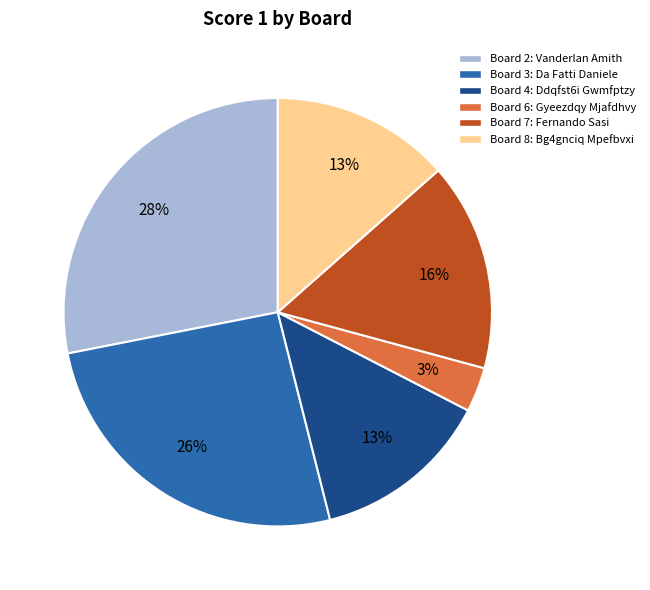

What percentage is the Board 6: Gyeezdqy Mjafdhvy slice, to the nearest percent?

3%